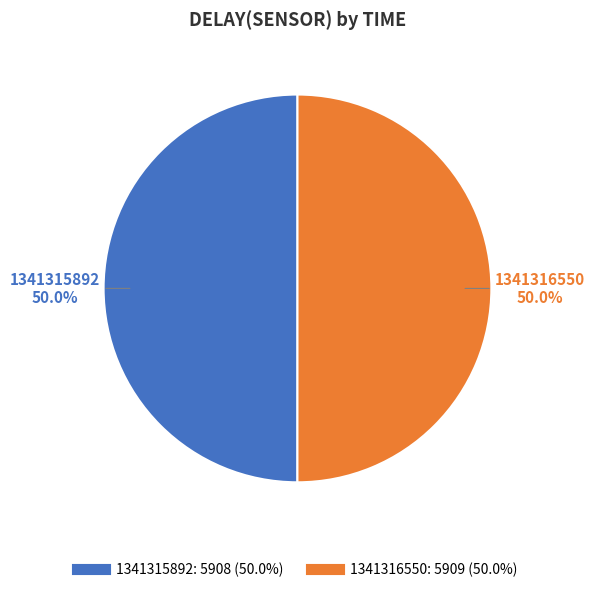

Combined, do 1341316550 and 1341315892 account for over 50%?

Yes